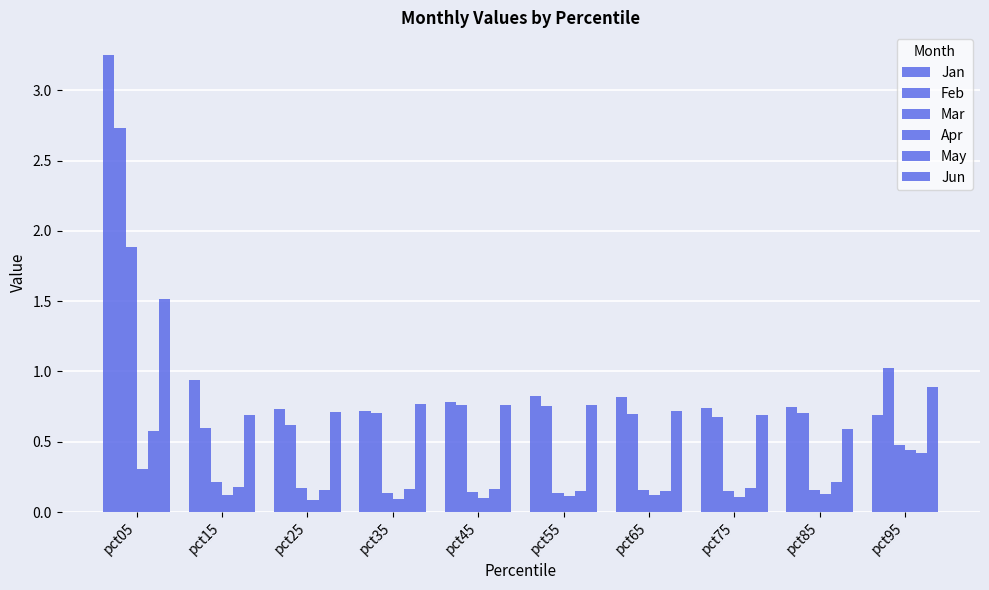

What is the sum of all May values?

2.3